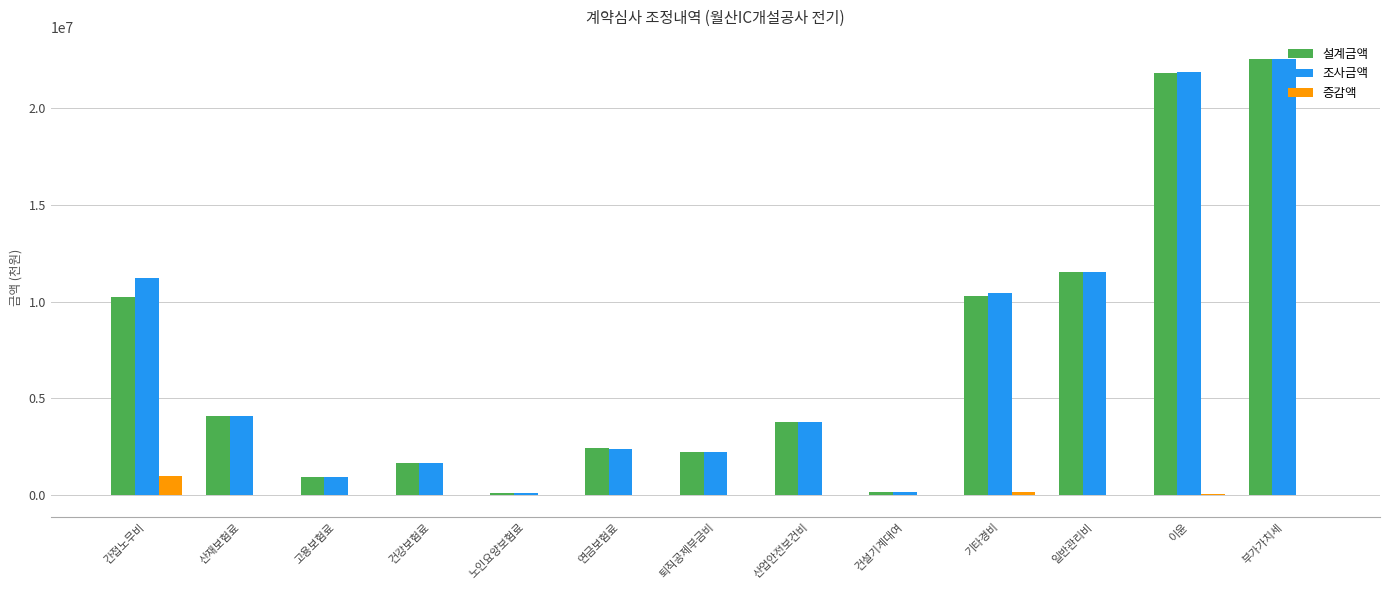

Are the bars horizontal?

No